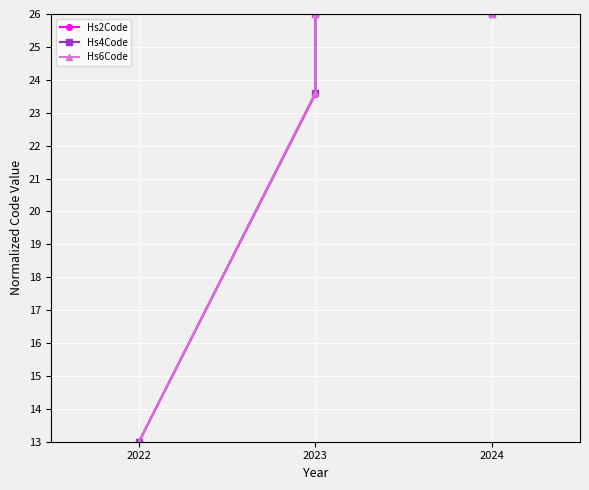

What is the maximum value shown in the chart?

26.0